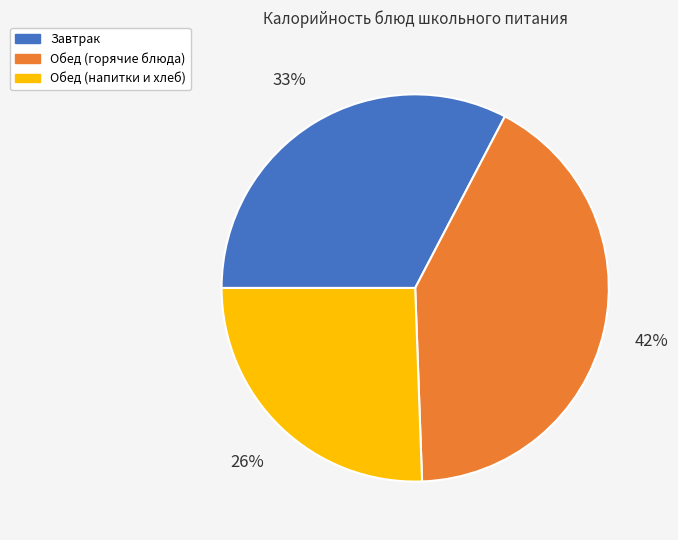

Does any single category account for the majority?

No